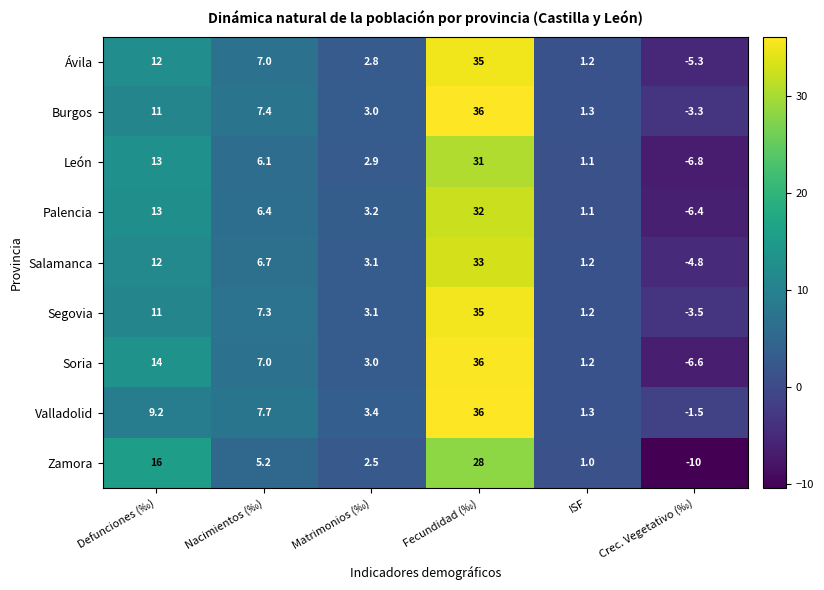

The Soria series shows -4.5 at Crec. Vegetativo (‰). True or false?

False